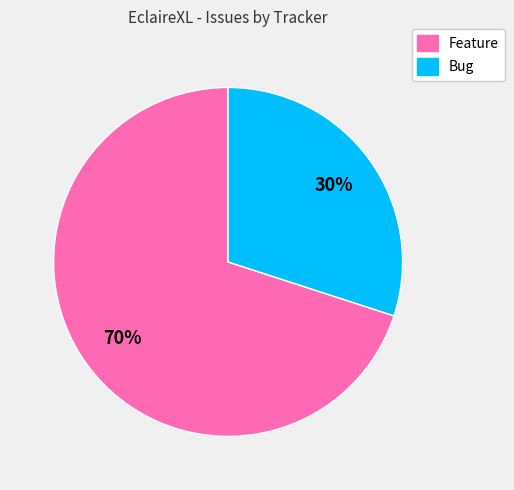

True or false: Feature accounts for 83% of the total.

False